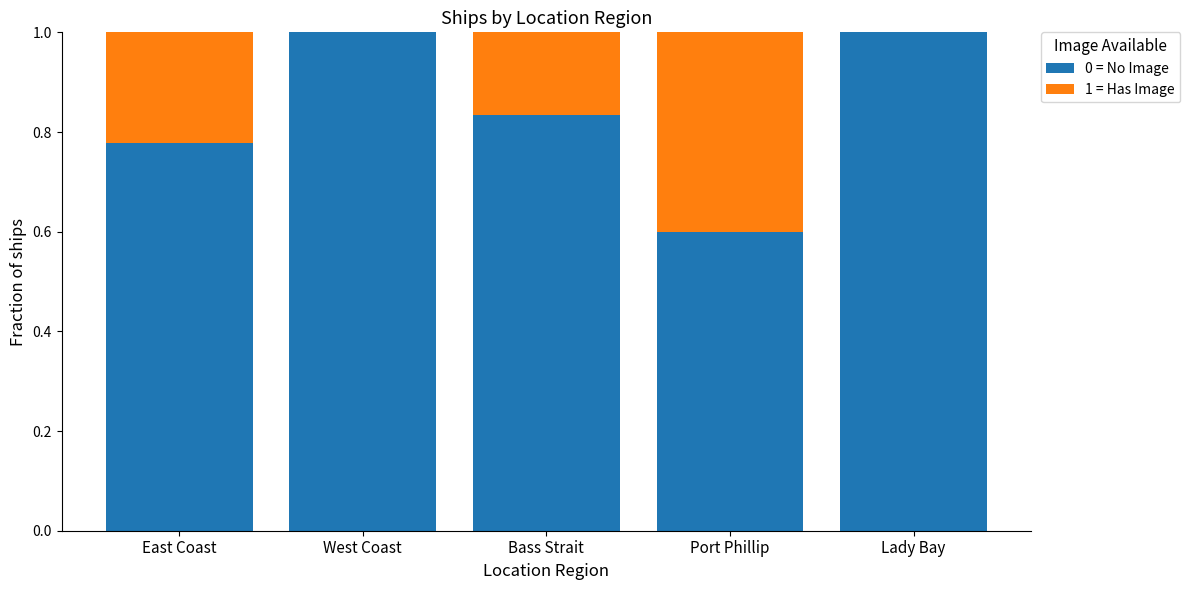

What is the highest value of the 0 = No Image series?

1.0